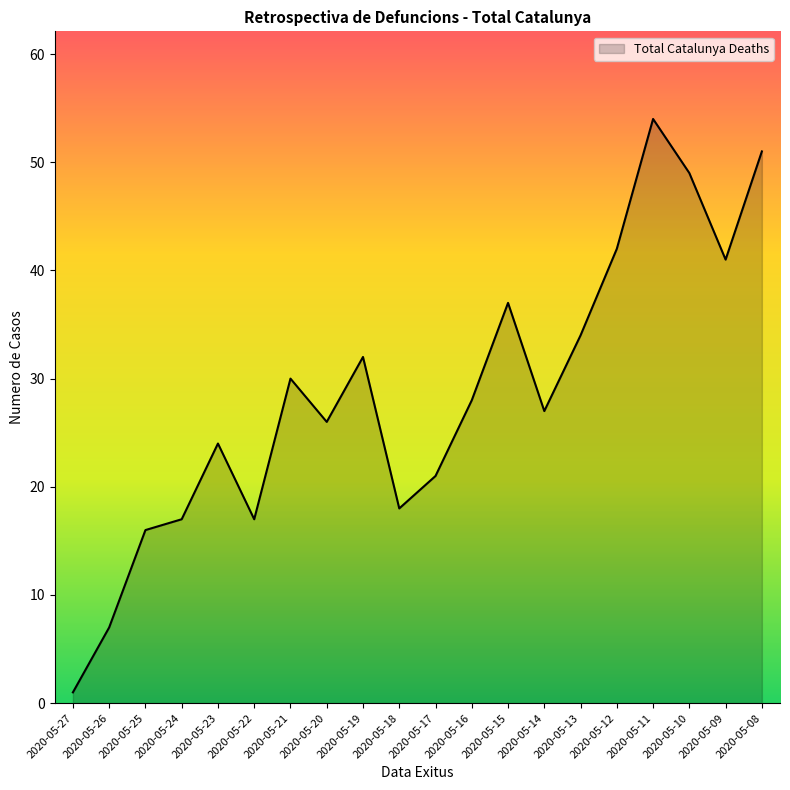

Is it true that the value at 2020-05-12 is 42?

True